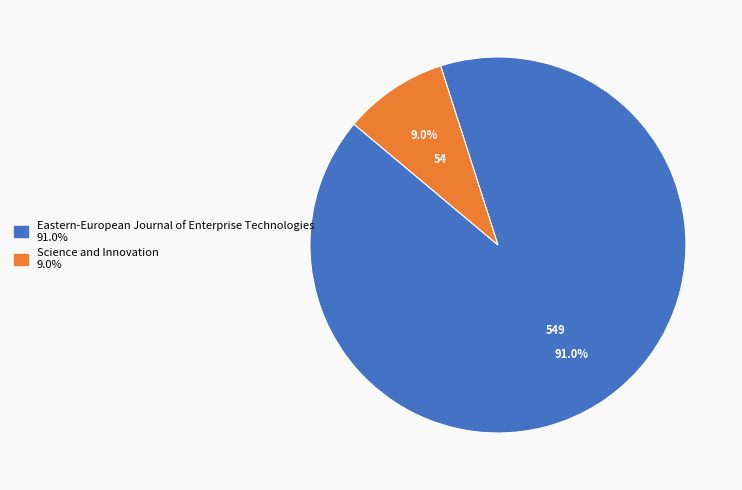

What percentage is the Eastern-European Journal of Enterprise Technologies slice, to the nearest percent?

91%